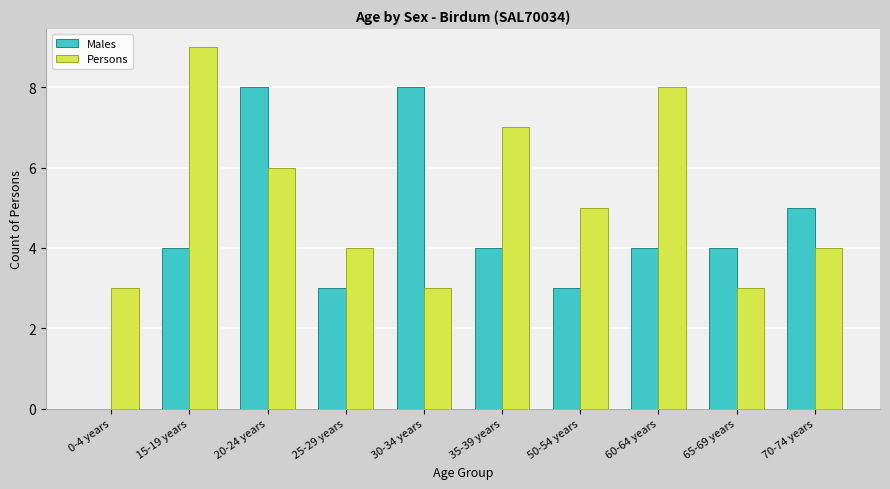

What is the maximum value shown in the chart?

9